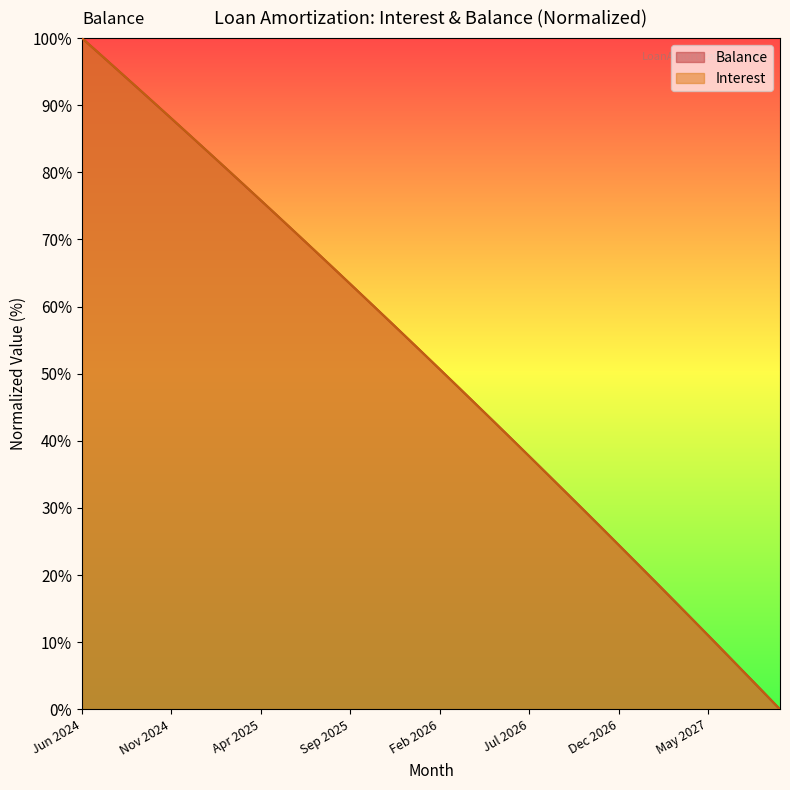

What position from the right is Mar 2027?

7